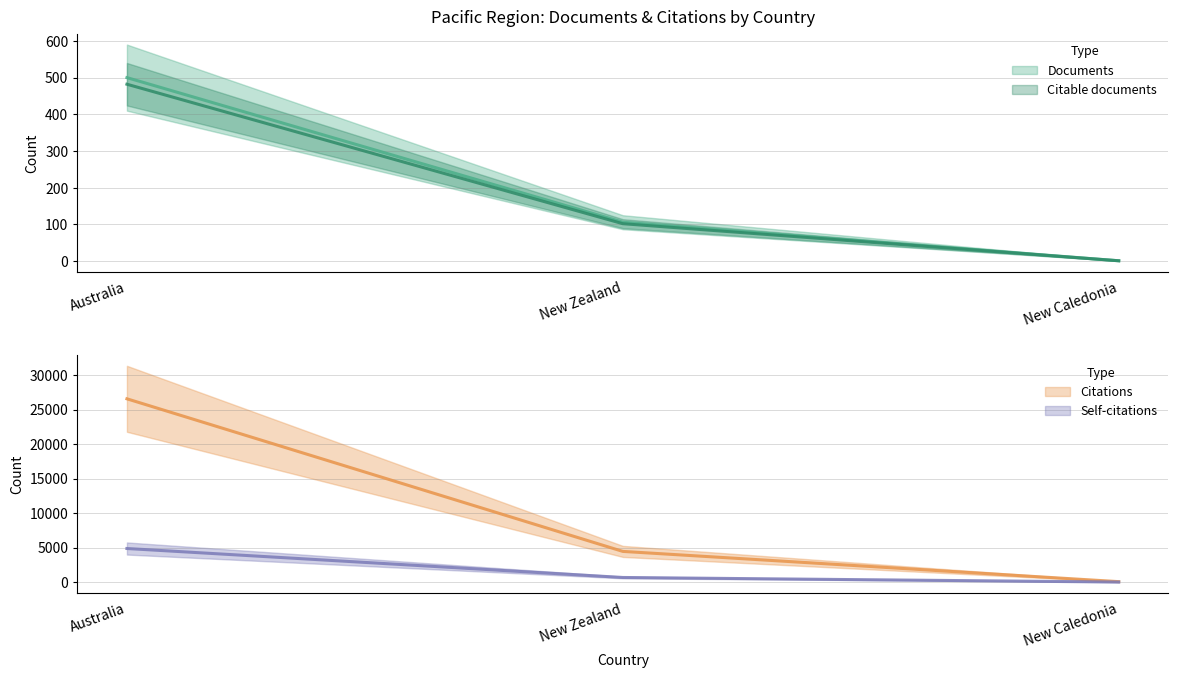

What is the approximate value of Documents at Australia, to the nearest 50?

500